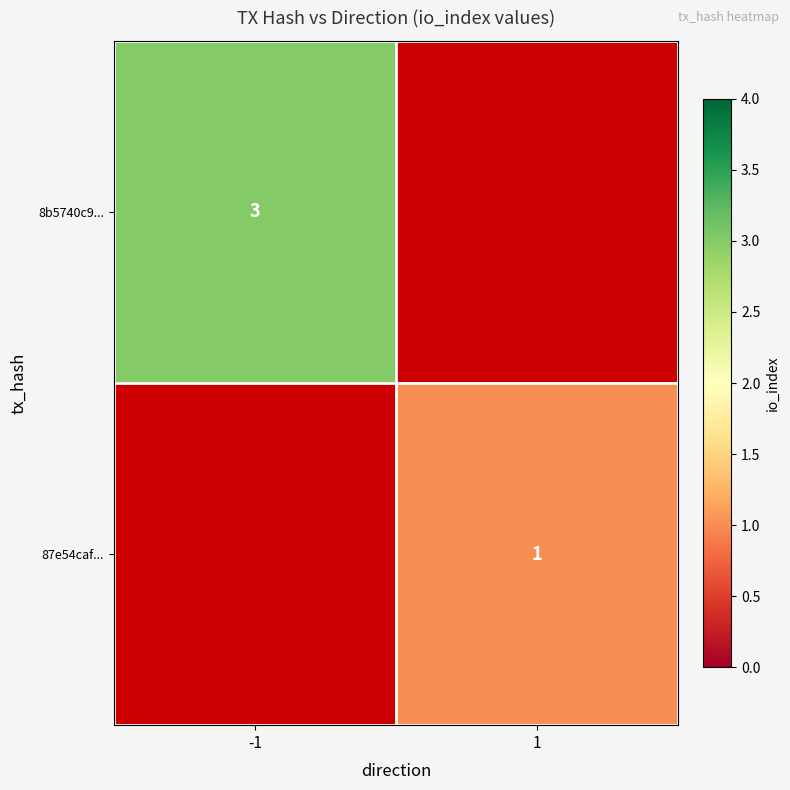

Is it true that 8b5740c9... equals 1 at -1?

False